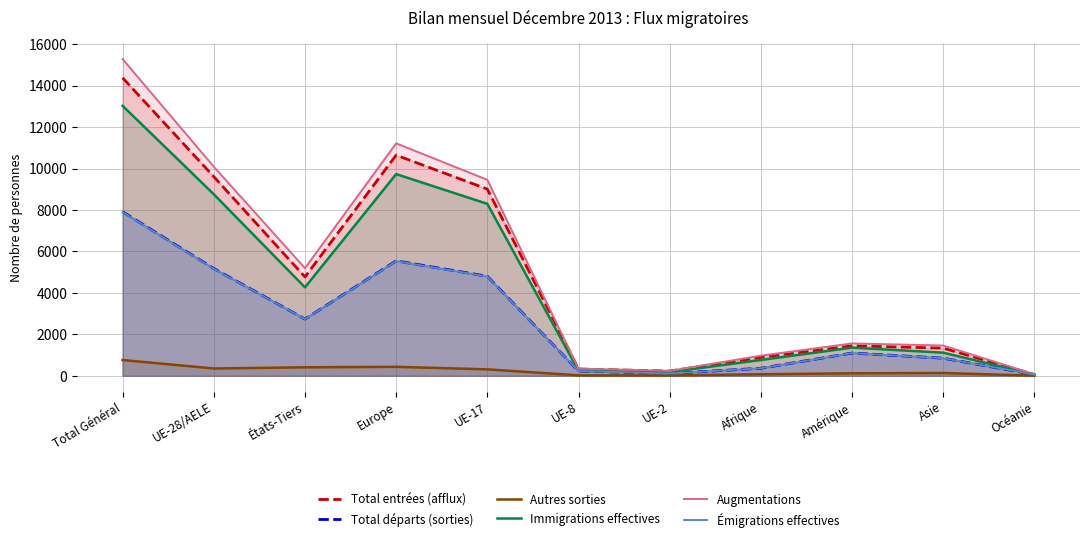

What are all the series names shown in the legend?

Total entrées (afflux), Total départs (sorties), Autres sorties, Immigrations effectives, Augmentations, Émigrations effectives